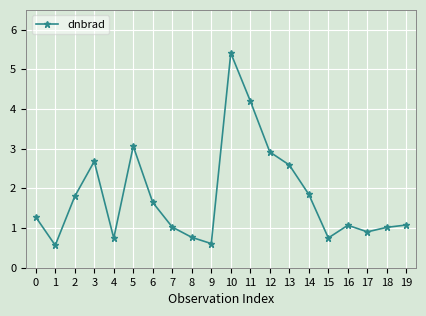

What is the value of the 12th point from the left?

4.2